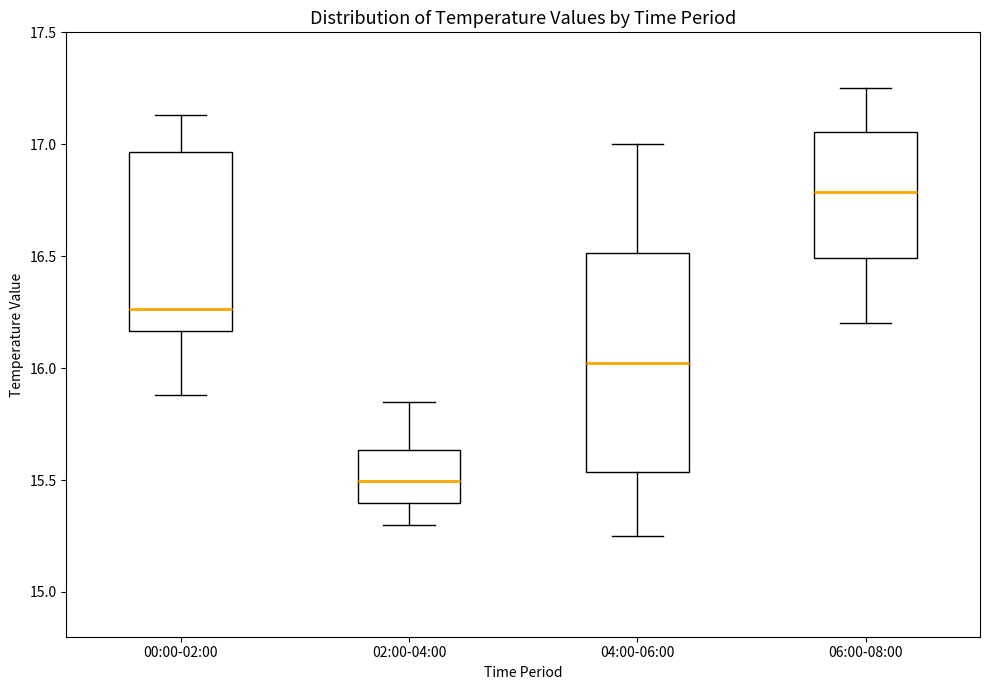

Which box is the tallest, from its lower edge to its upper edge?

04:00-06:00